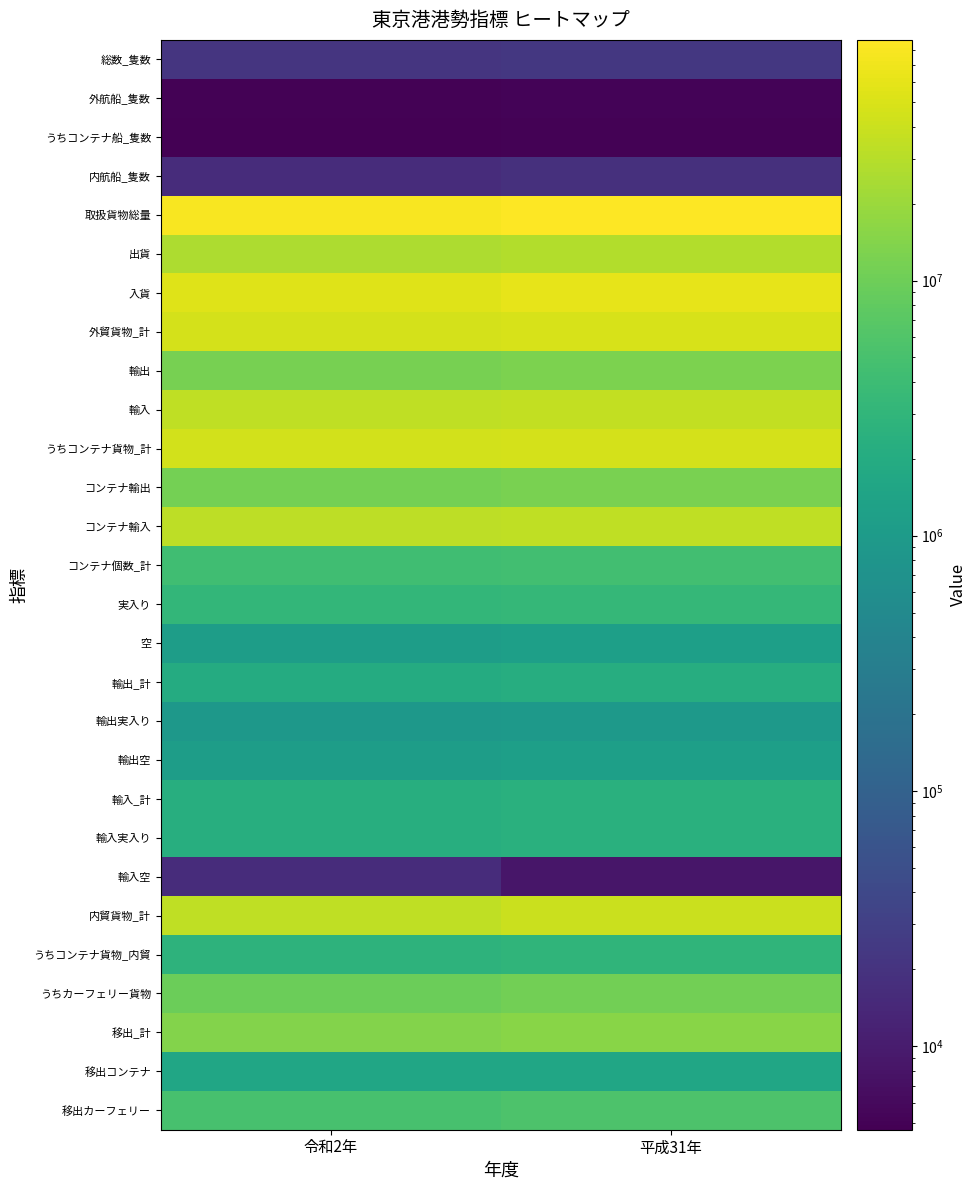

What is the greatest value displayed?

87806264